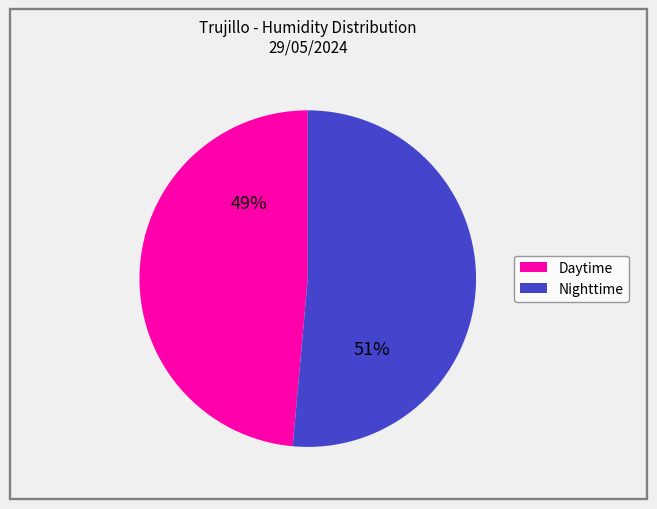

Is there a majority slice in this chart?

Yes